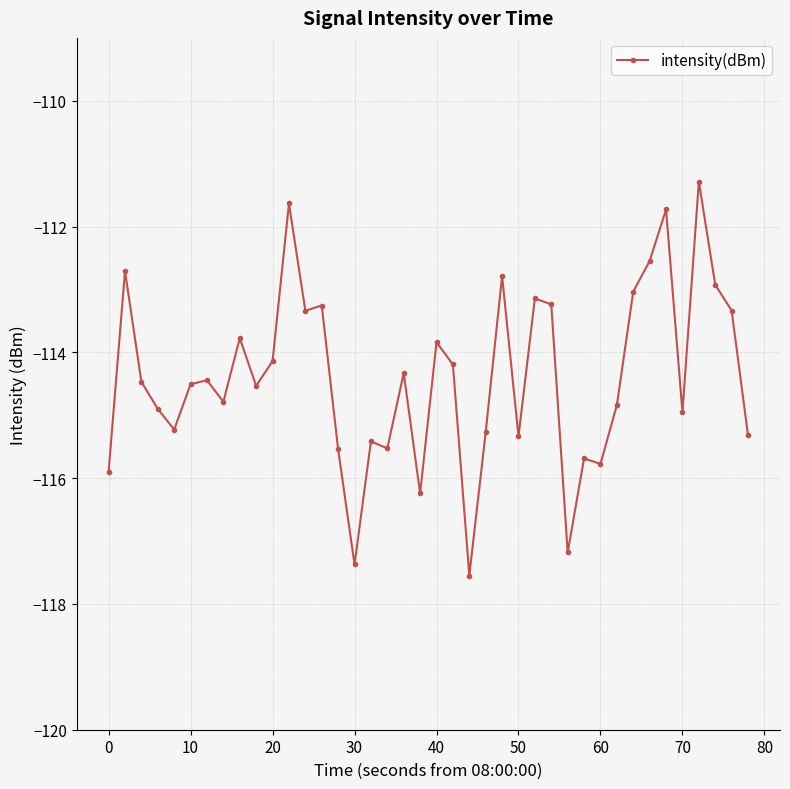

What is the minimum value shown in the chart?

-117.5